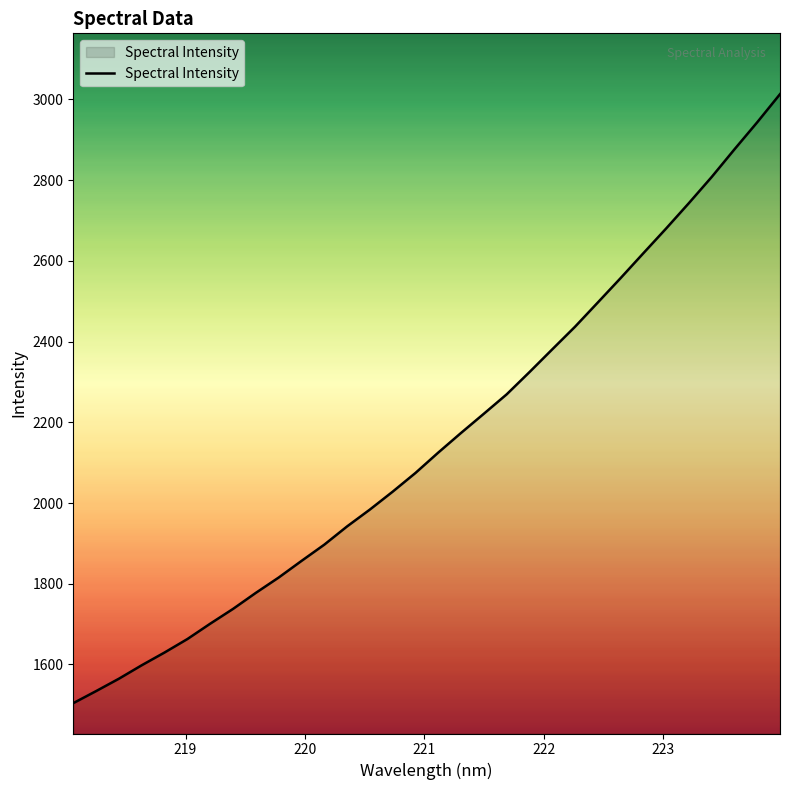

Count the number of categories in the chart.

32